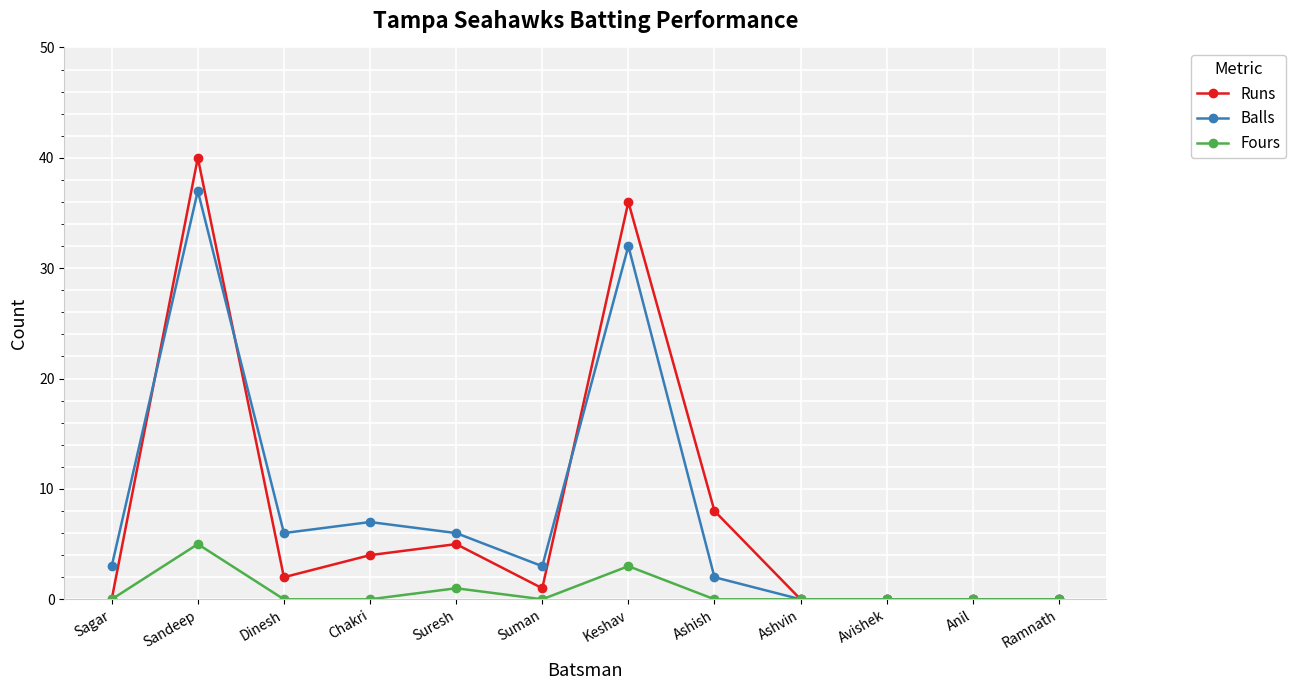

Rank the series at Chakri from lowest to highest value.

Fours, Runs, Balls